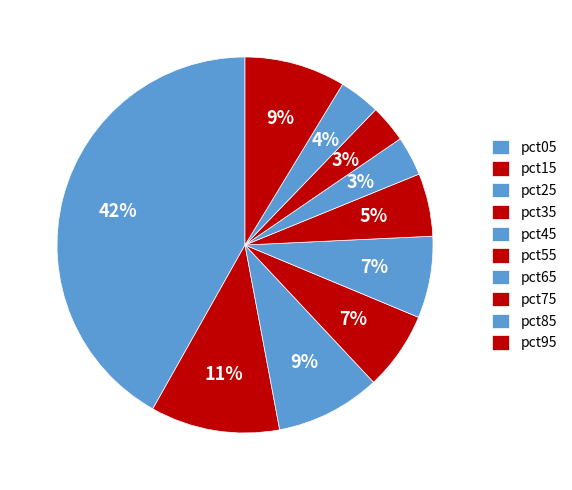

To the nearest percent, what is the combined percentage of pct15 and pct85?

15%